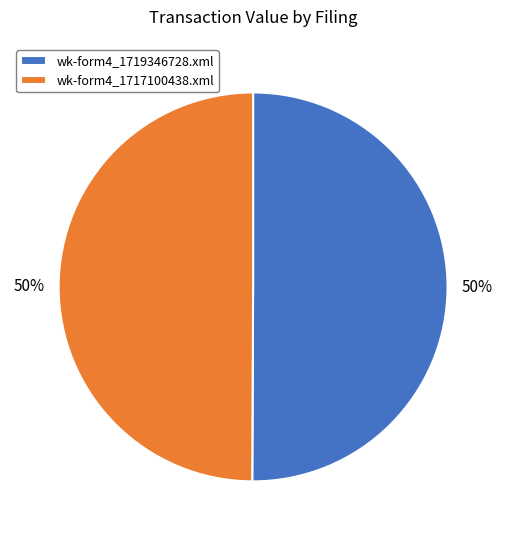

Approximately how many times larger is the value at wk-form4_1719346728.xml compared to wk-form4_1717100438.xml?

1.0